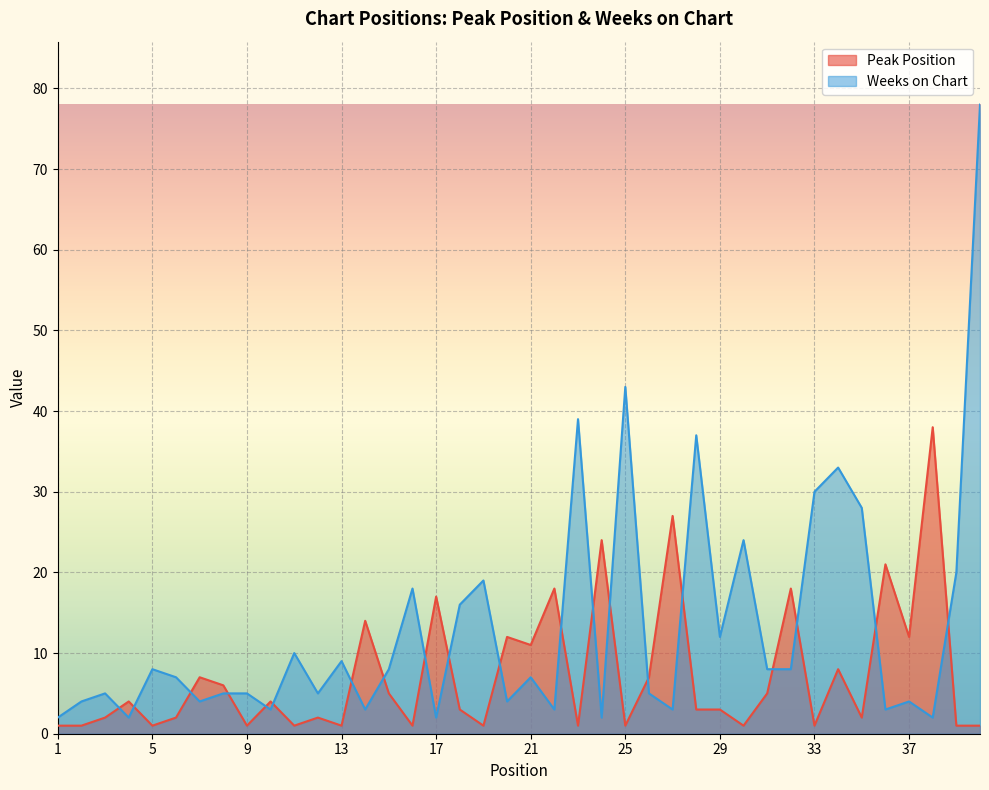

How many interior local valleys does the Weeks on Chart series have?

13